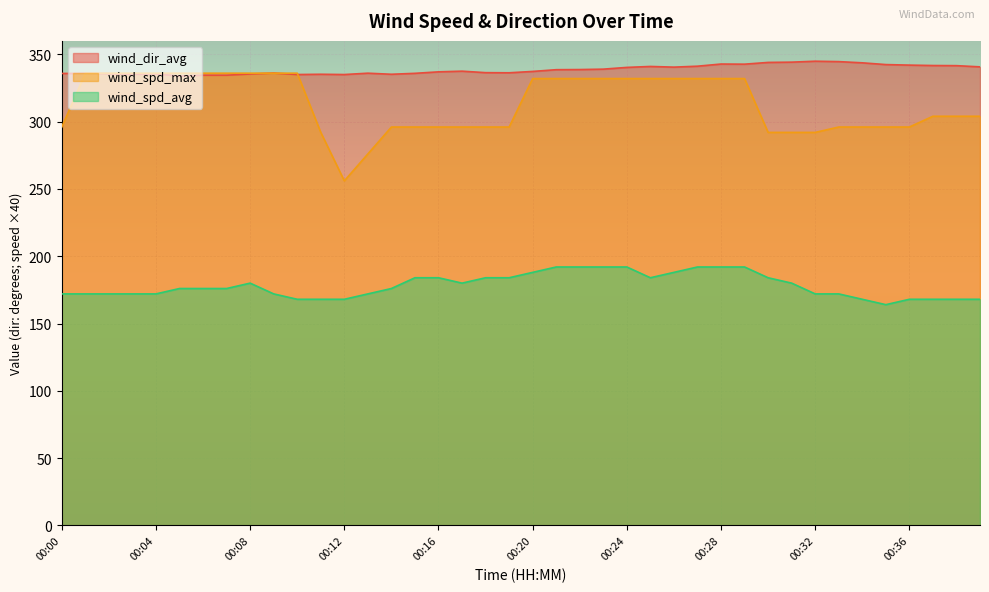

How many data points in wind_spd_max are above 332?

10